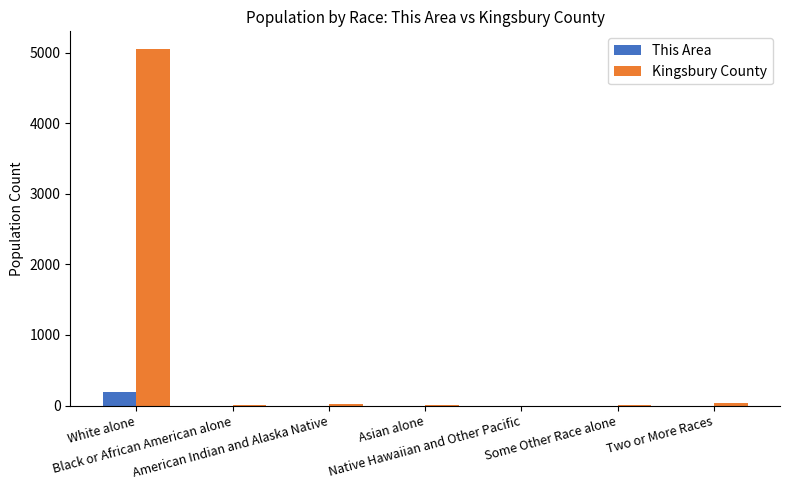

What is the greatest value displayed?

5048